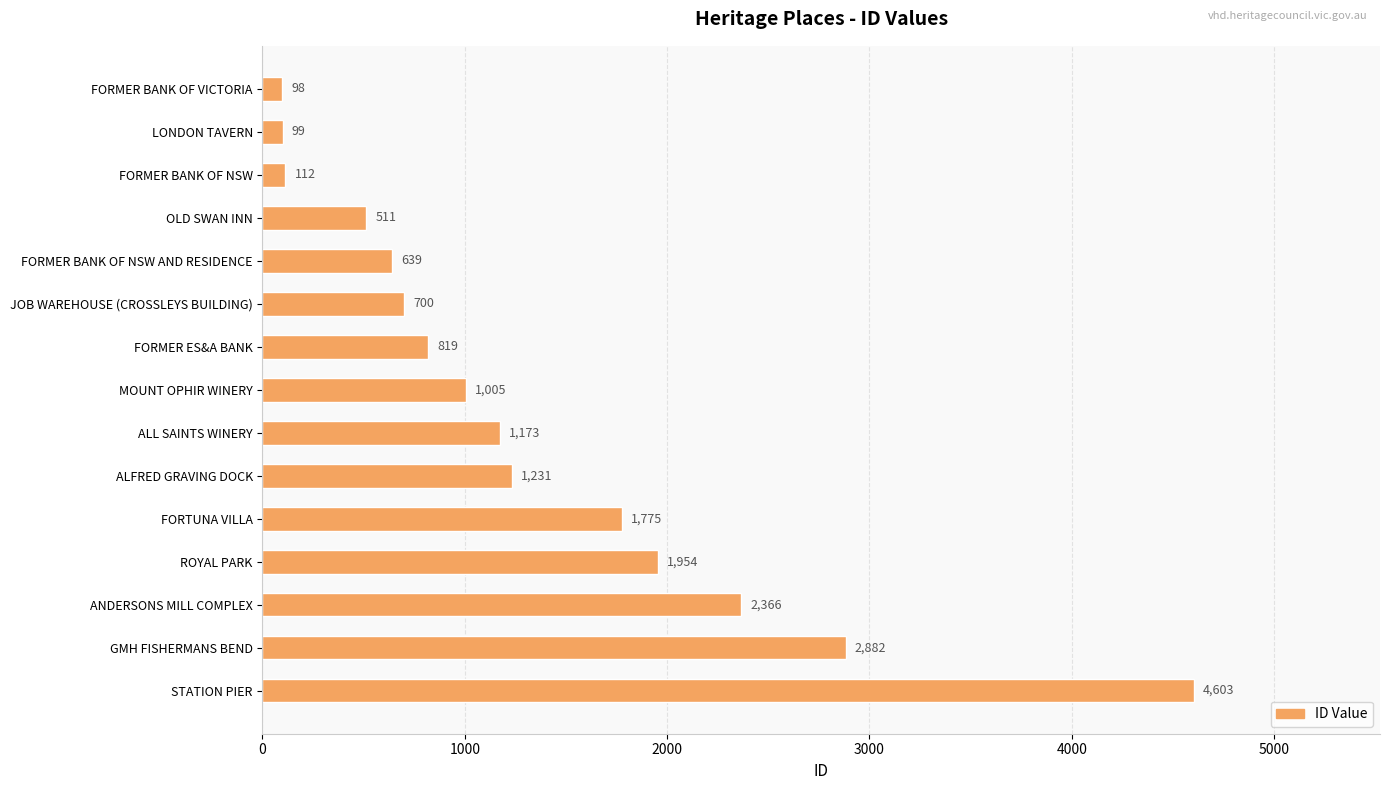

Is it true that the value at MOUNT OPHIR WINERY is 598?

False